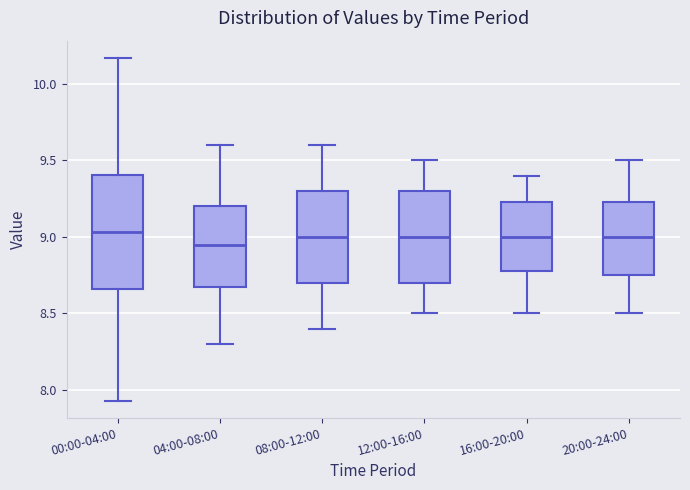

Comparing the boxes themselves (not the whiskers), which one is the tallest?

00:00-04:00